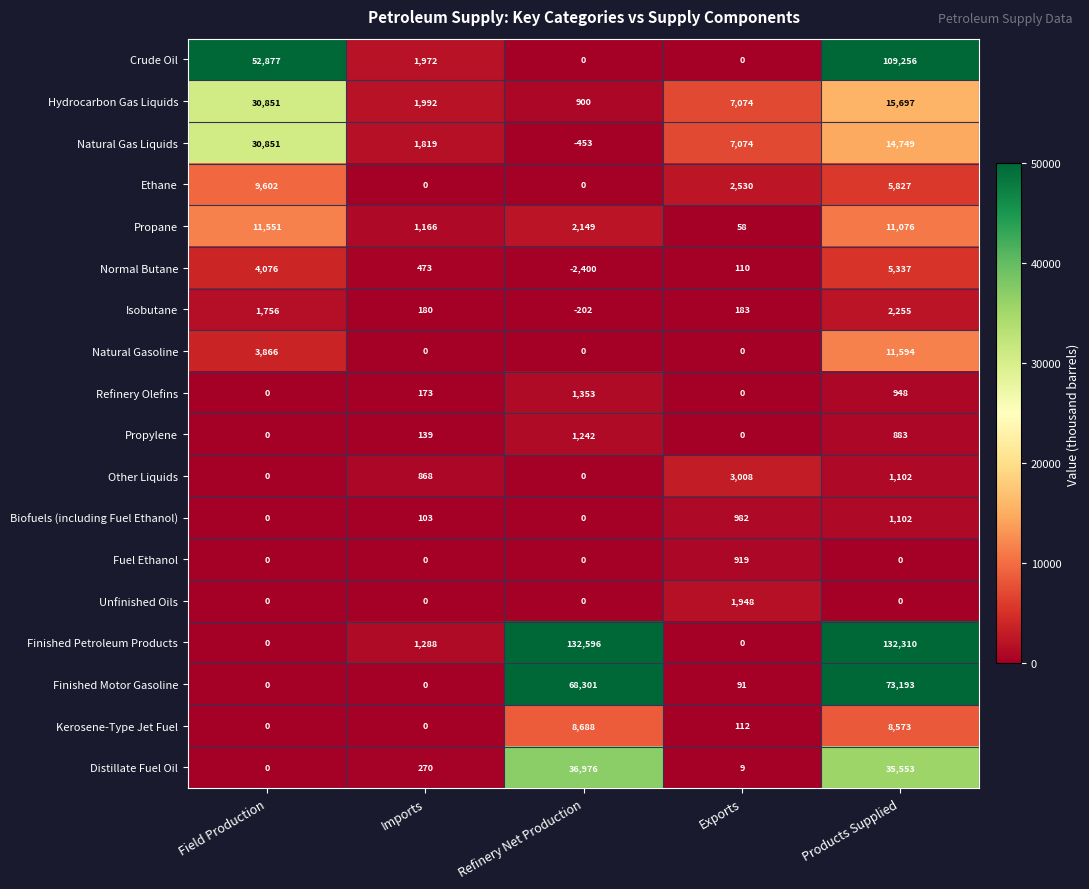

Which series has the widest spread of values?

Finished Petroleum Products